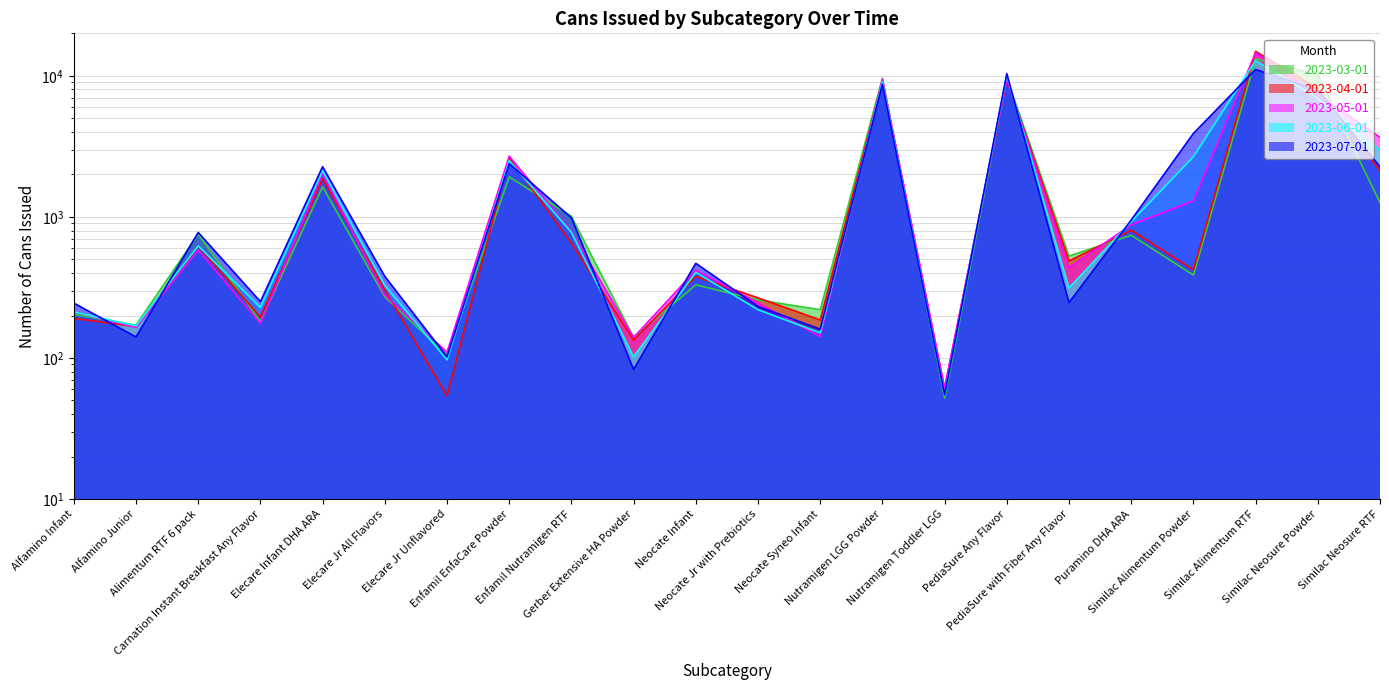

The value of 2023-06-01 at Similac Alimentum RTF is 8632. True or false?

False